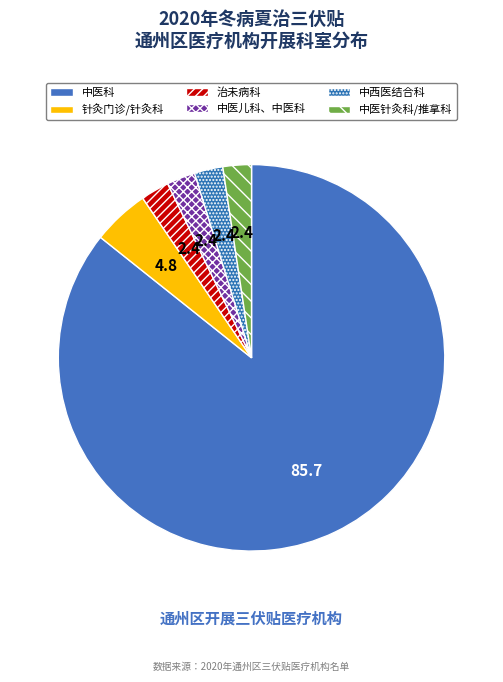

Count the number of slices in the pie.

6